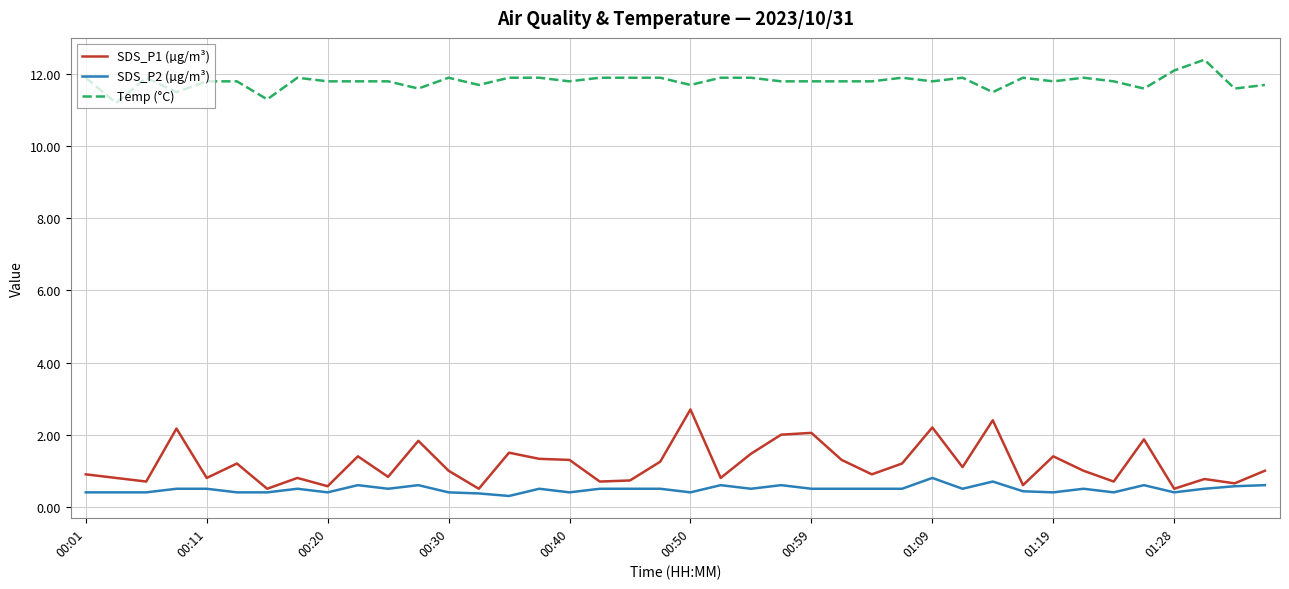

Which series has the largest range (max minus min)?

SDS_P1 (µg/m³)